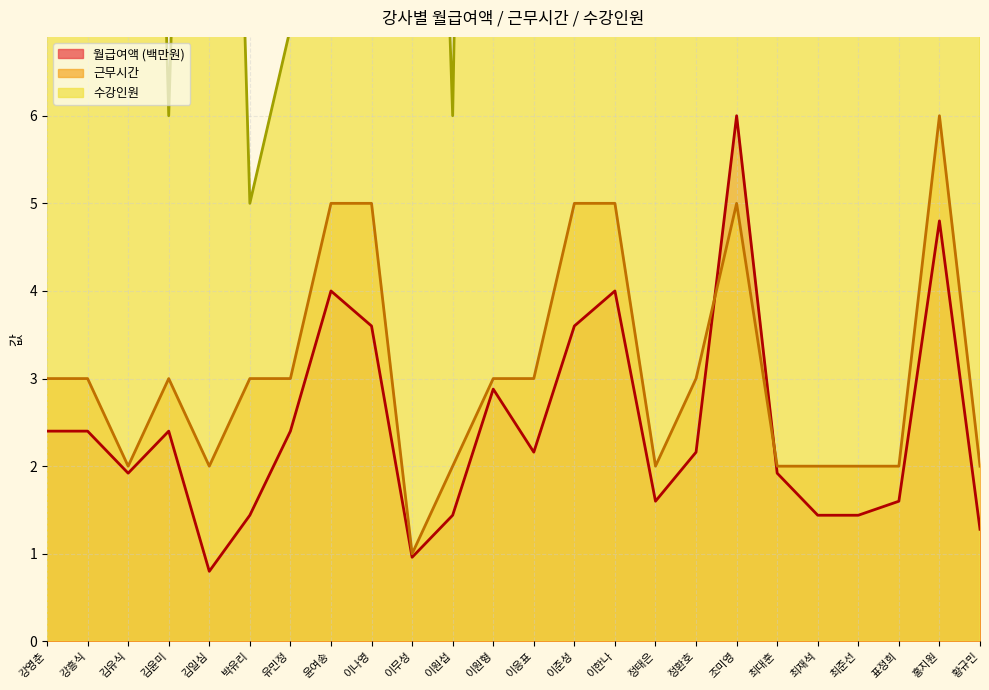

The 수강인원 series shows 20.0 at 이무성. True or false?

True